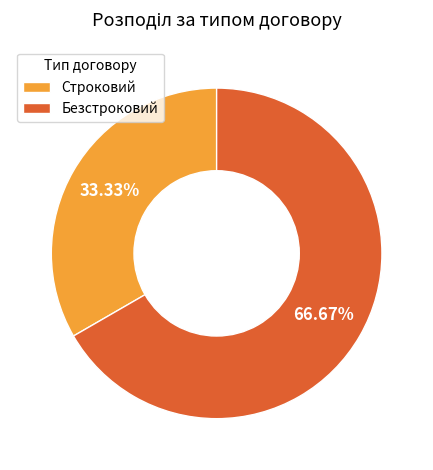

Which slice is the largest?

Безстроковий